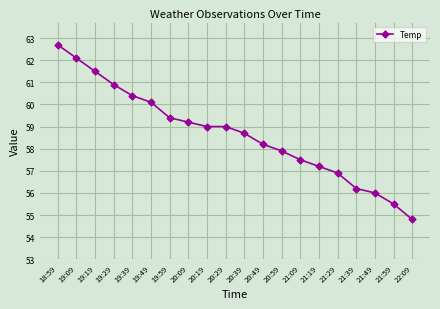

Which category has the highest value across all series?

18:59